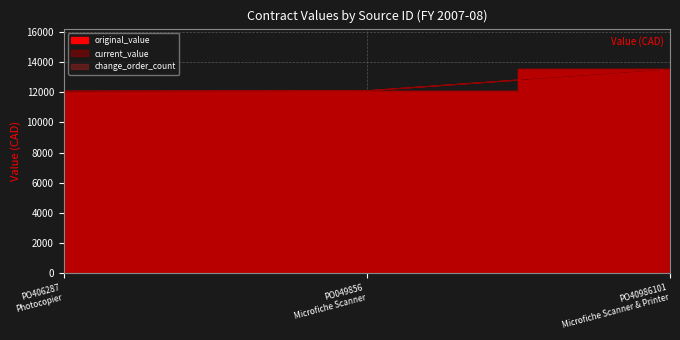

What is the difference between the maximum and minimum values in the original_value series?

1464